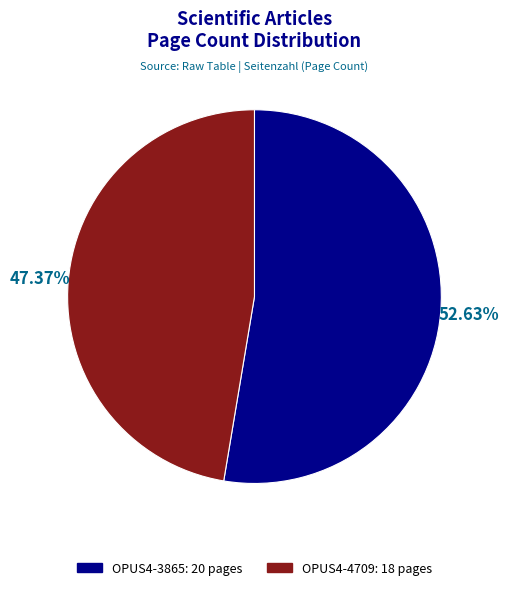

Is it true that OPUS4-3865 is 53% of the pie?

True